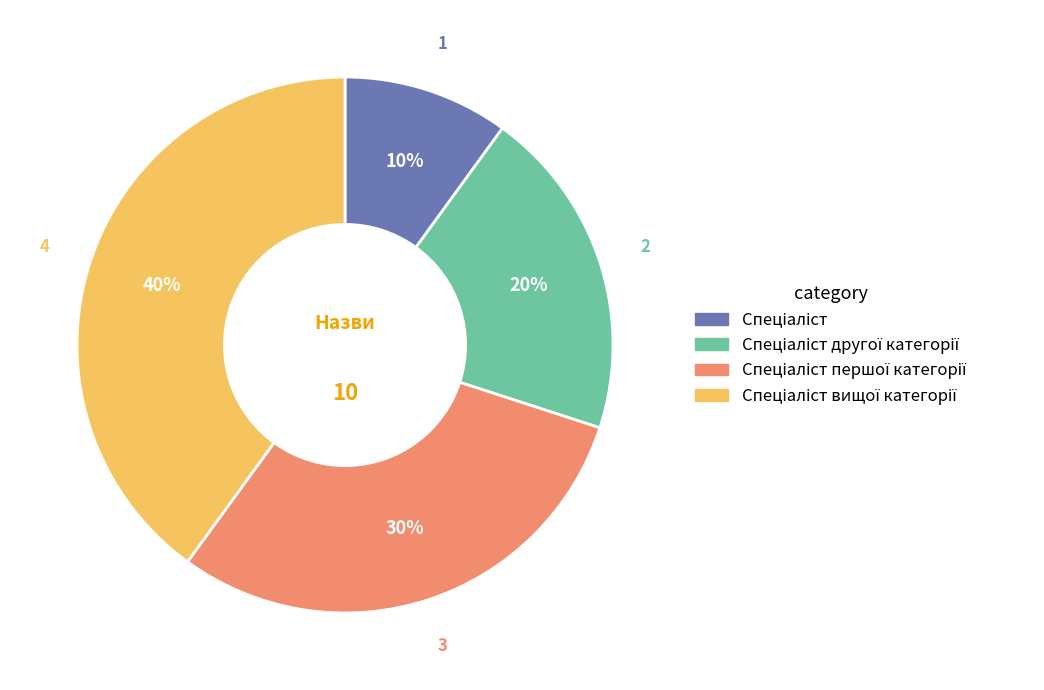

To the nearest percent, what is the average slice percentage?

25%